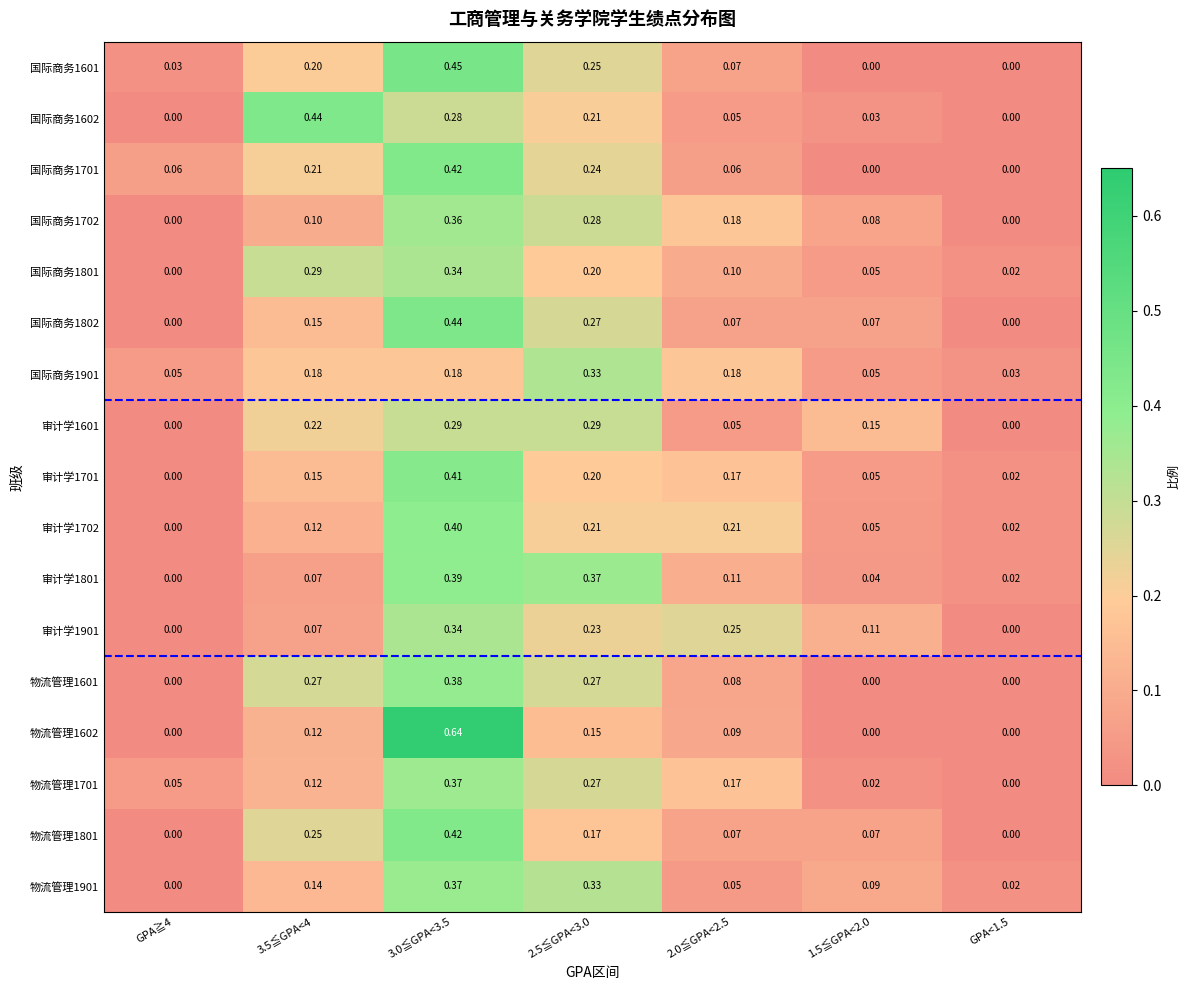

How many series are shown in this chart?

17